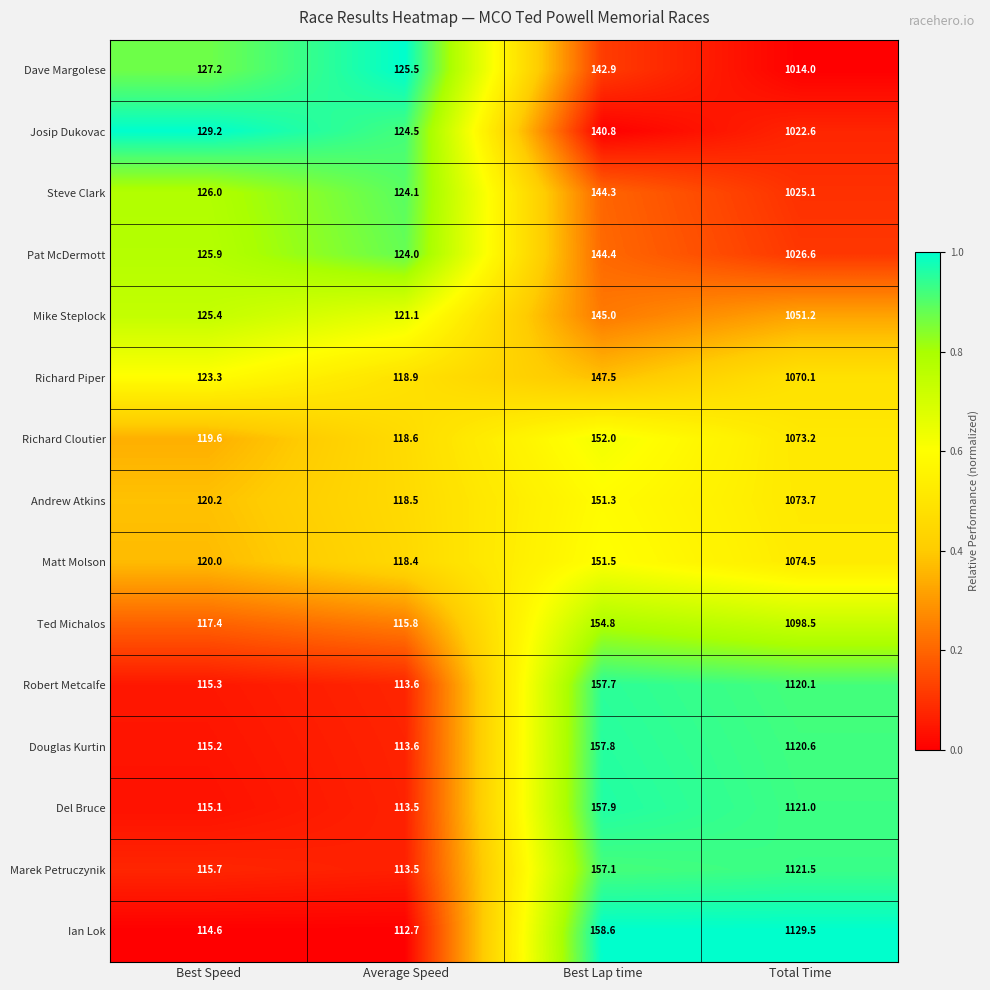

How many distinct data groups are displayed?

15